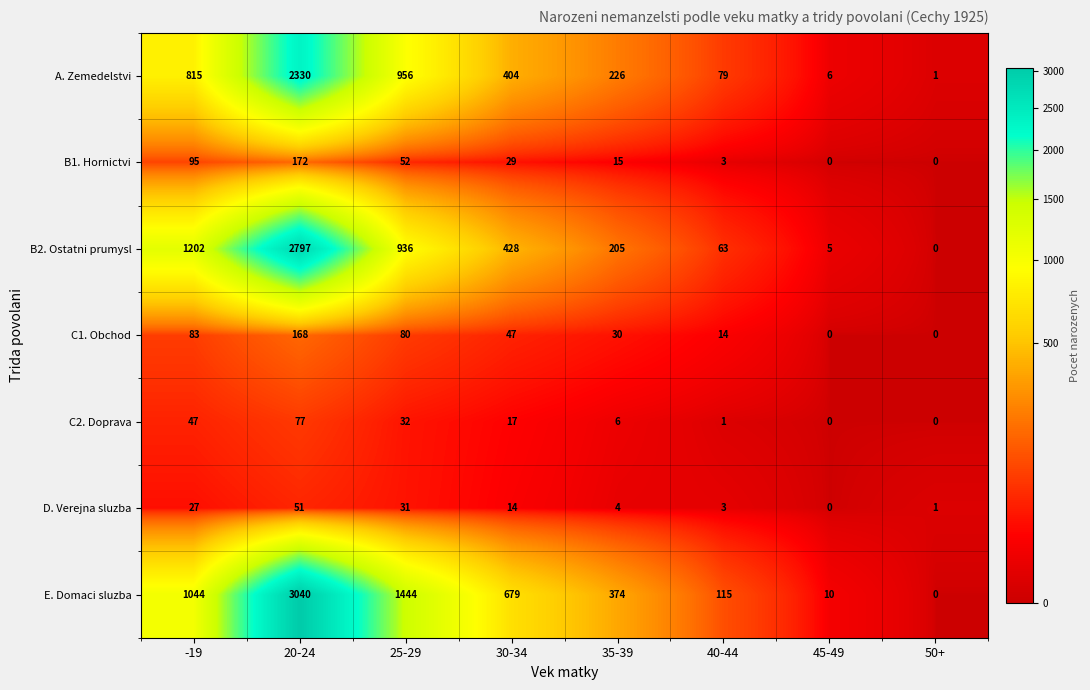

What is the sum of all C1. Obchod values?

422